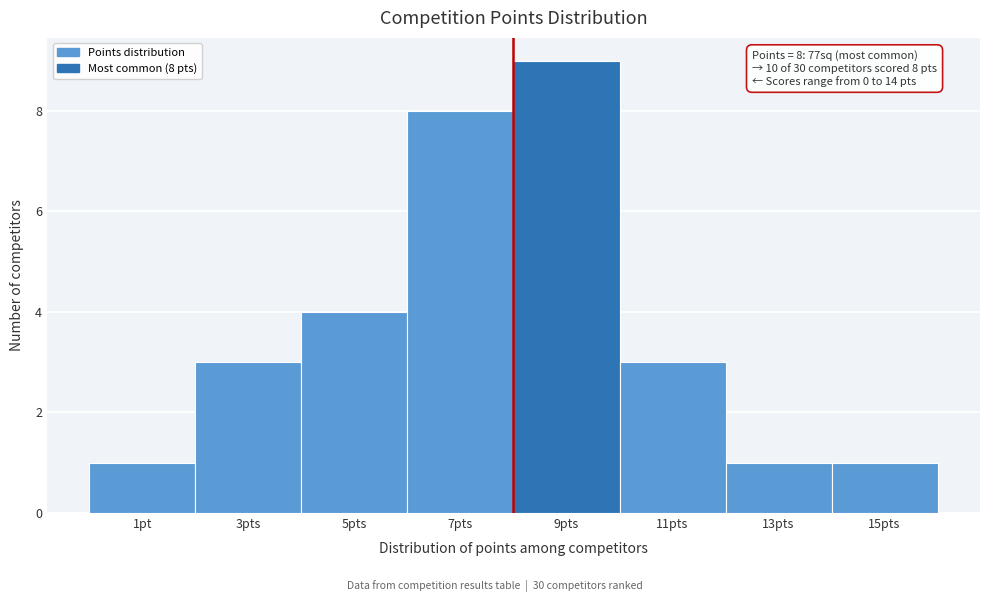

Reading right to left, what are all the values shown in this chart?

15pts=1	13pts=1	11pts=3	9pts=9	7pts=8	5pts=4	3pts=3	1pt=1